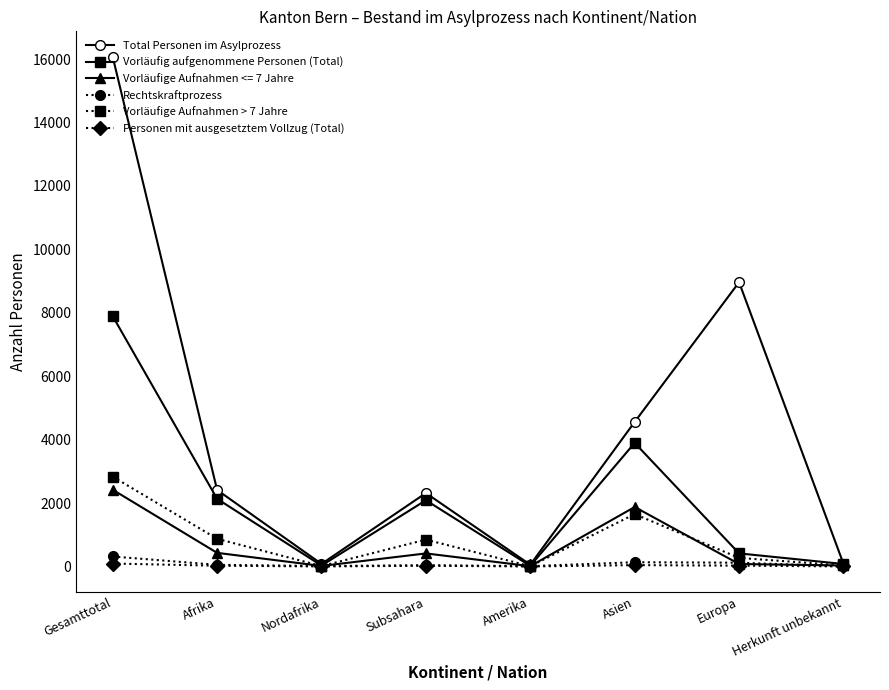

Which series changed the most between Gesamttotal and Nordafrika?

Total Personen im Asylprozess